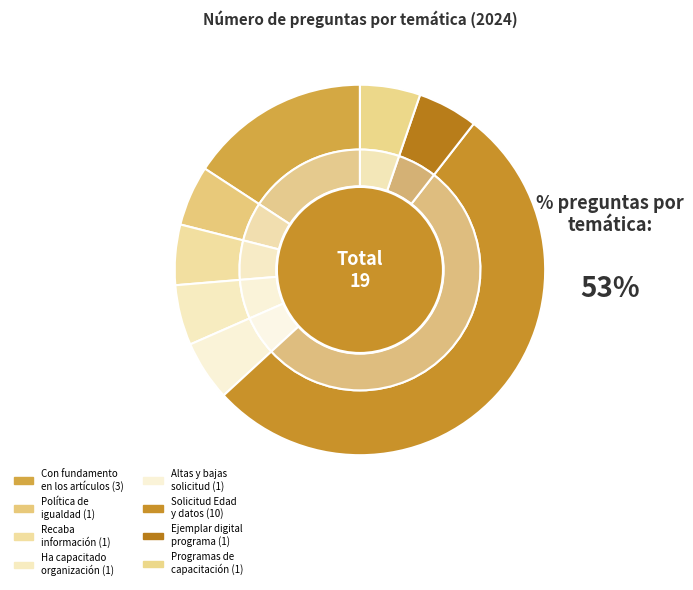

Rank the categories by value from highest to lowest.

Solicitud Edad
y datos, Con fundamento
en los artículos, Política de
igualdad, Recaba
información, Ha capacitado
organización, Altas y bajas
solicitud, Ejemplar digital
programa, Programas de
capacitación